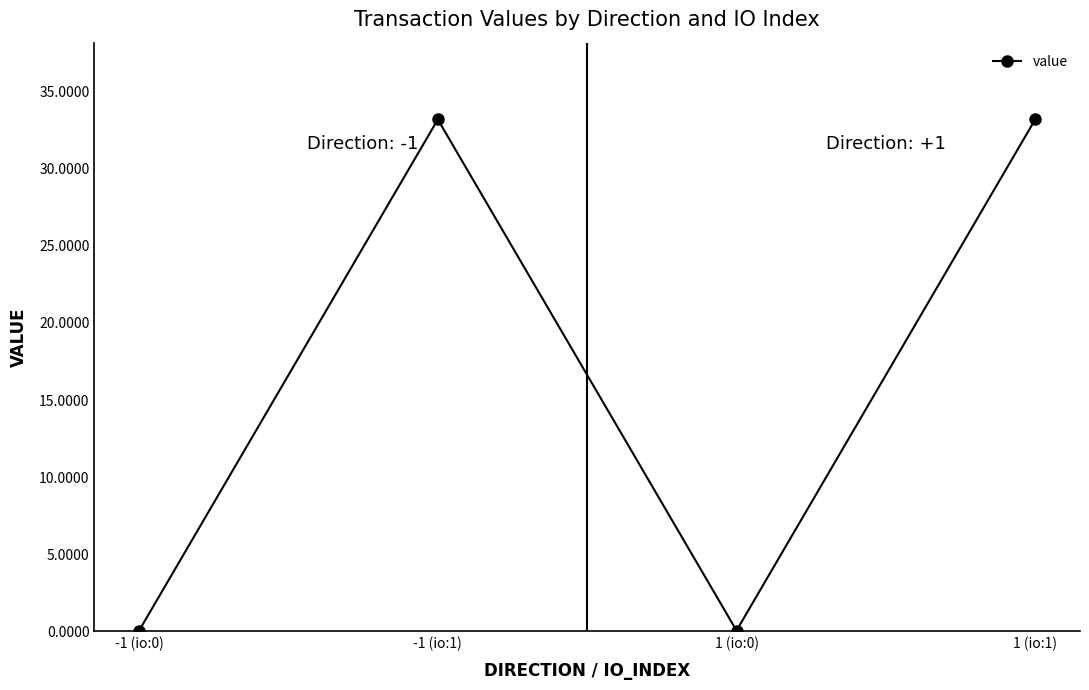

What is the change in value from -1 (io:0) to -1 (io:1)?

+33.1